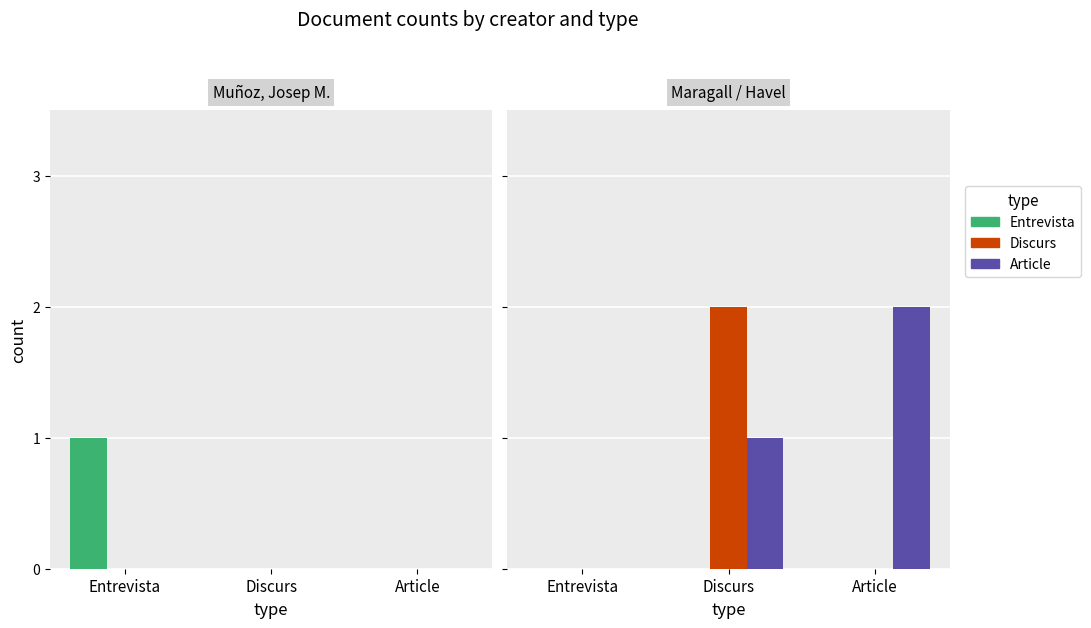

At Discurs, list the series in order from largest to smallest.

Discurs, Article, Entrevista